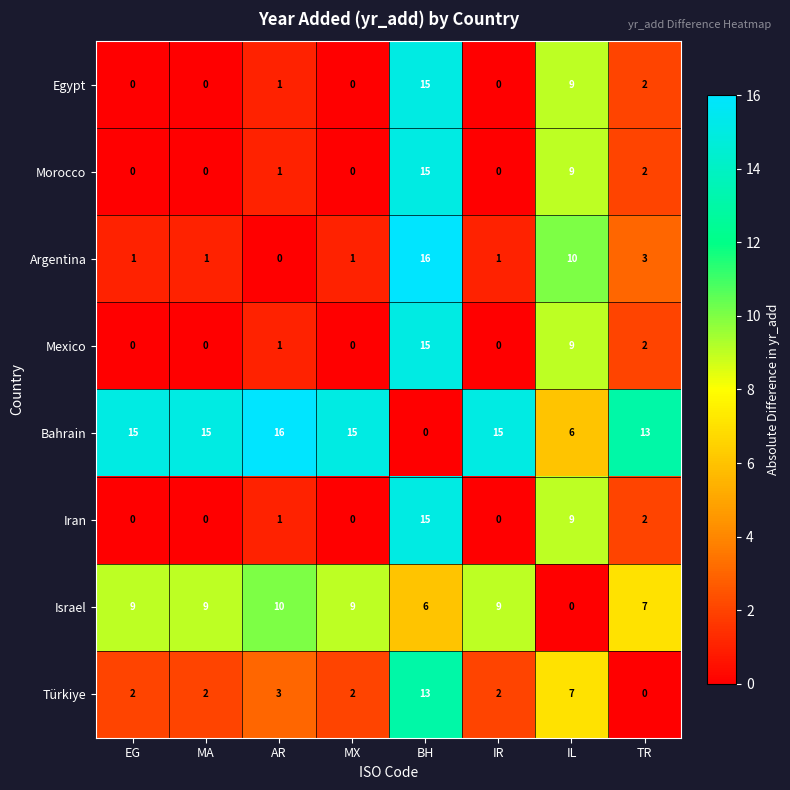

What is the average value of the Türkiye series?

4